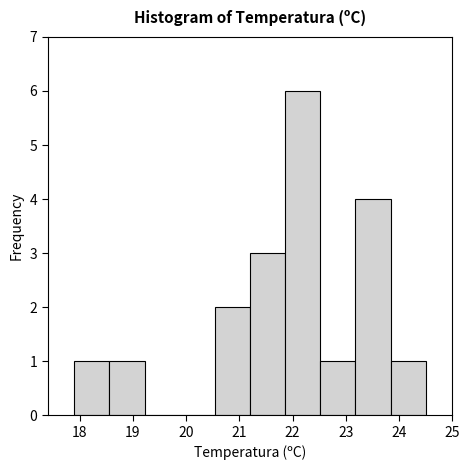

Reading left to right, transcribe this chart: for each bar, give the range it covers on the x-axis and its height. Neither the bar edges nor the heights are printed on the chart, so give them approximately, as read against the axes.

17.90 to 18.56: 1
18.56 to 19.22: 1
19.22 to 19.88: 0
19.88 to 20.54: 0
20.54 to 21.20: 2
21.20 to 21.86: 3
21.86 to 22.52: 6
22.52 to 23.18: 1
23.18 to 23.84: 4
23.84 to 24.50: 1